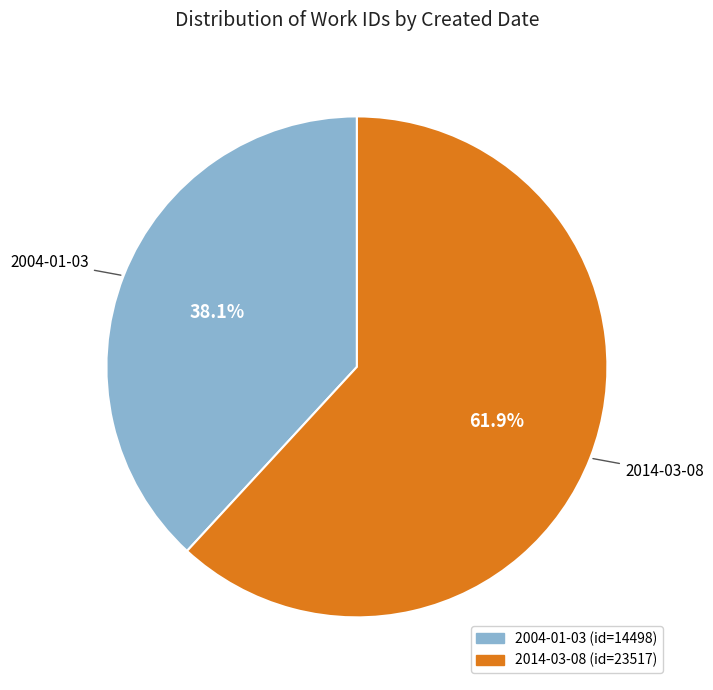

Does any single category account for the majority?

Yes